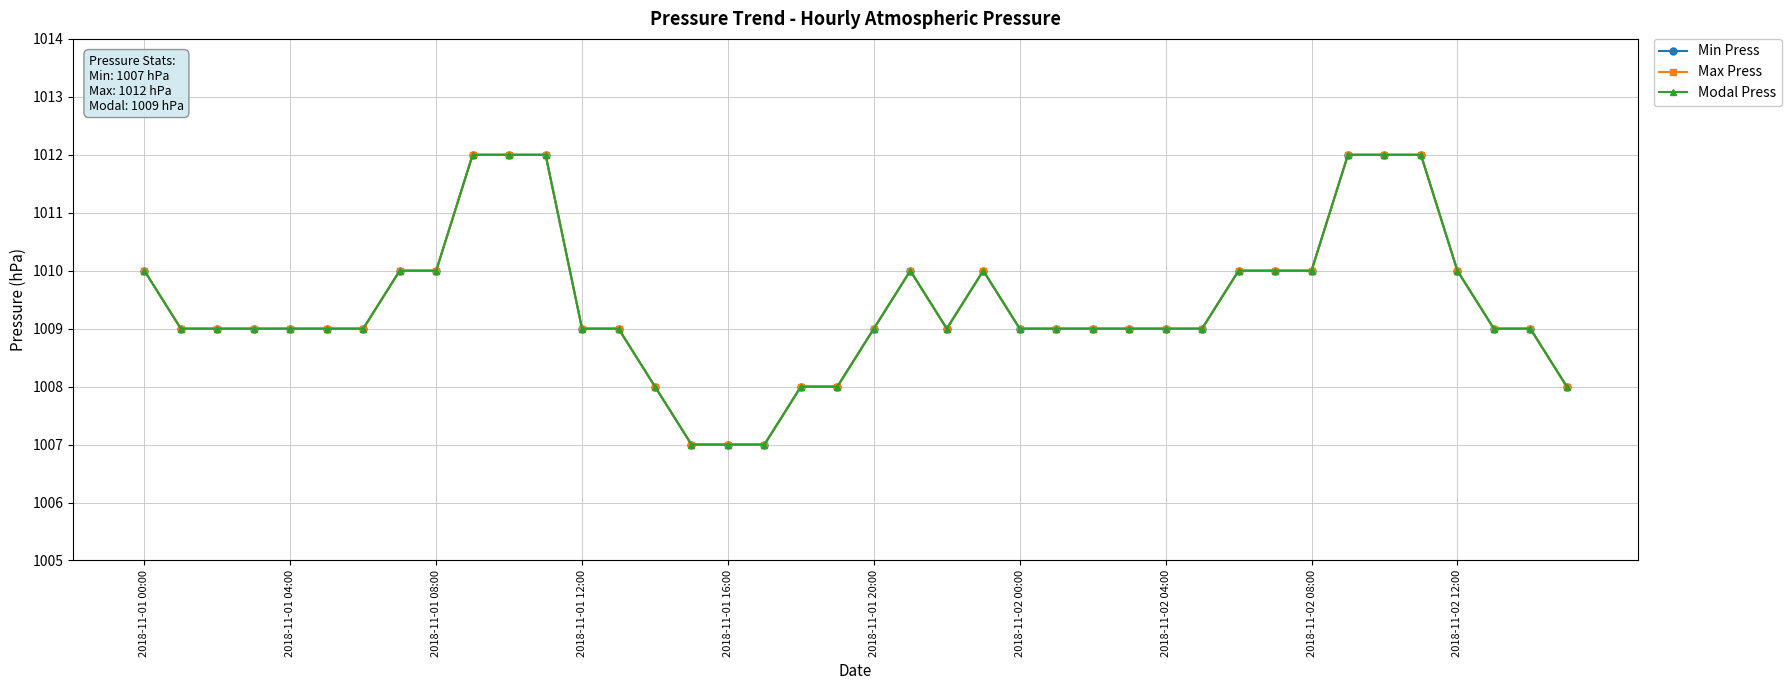

What is the difference between the maximum and minimum values in the Max Press series?

5